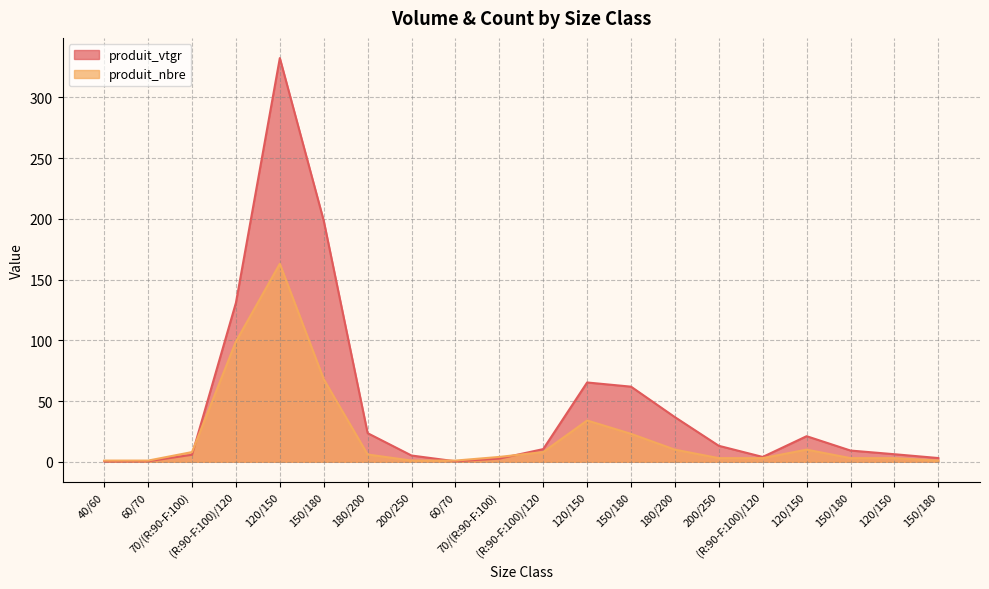

True or false: produit_vtgr has a value of 65.3 at 120/150.

True